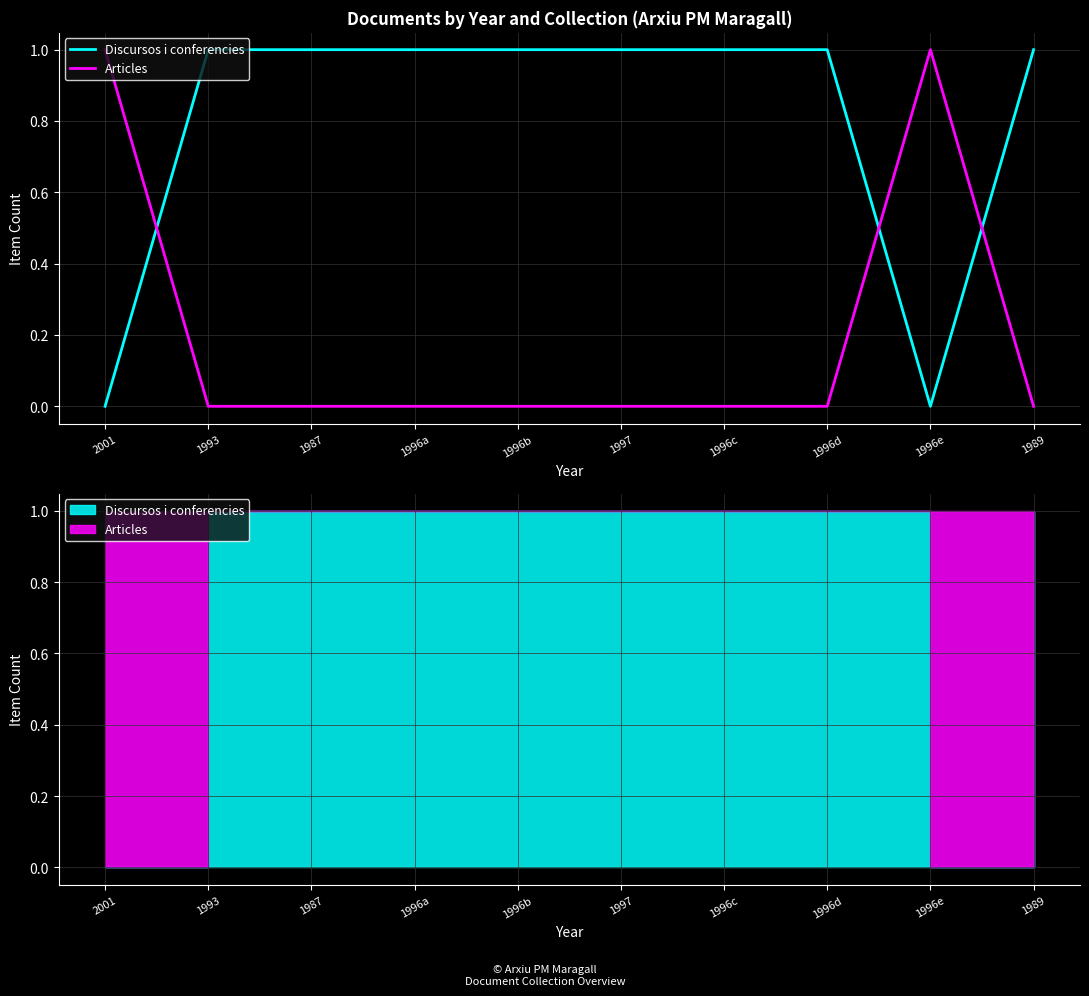

The value of Articles at 1996c is 0. True or false?

True